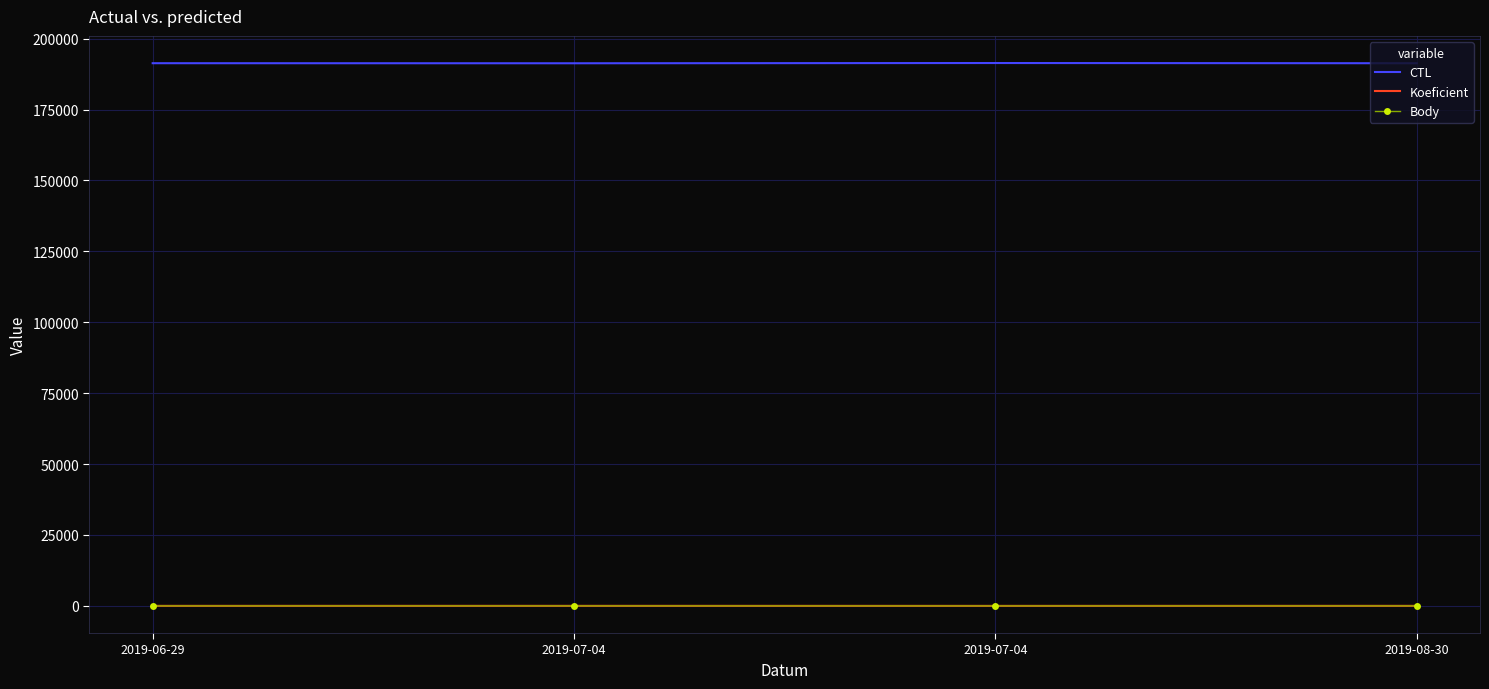

How many lines are shown in the chart?

3